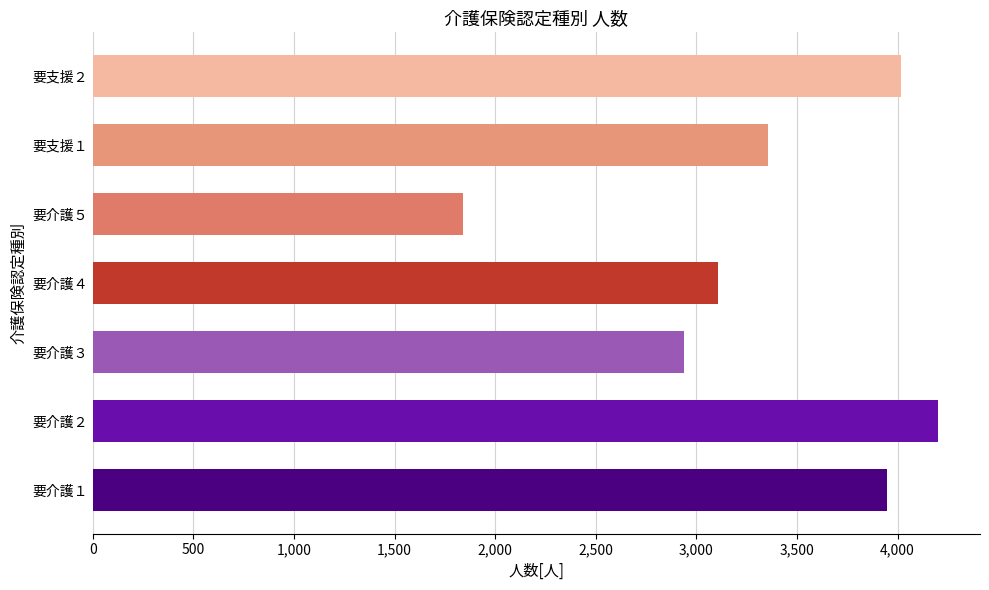

What is the difference between the maximum and minimum values?

2362